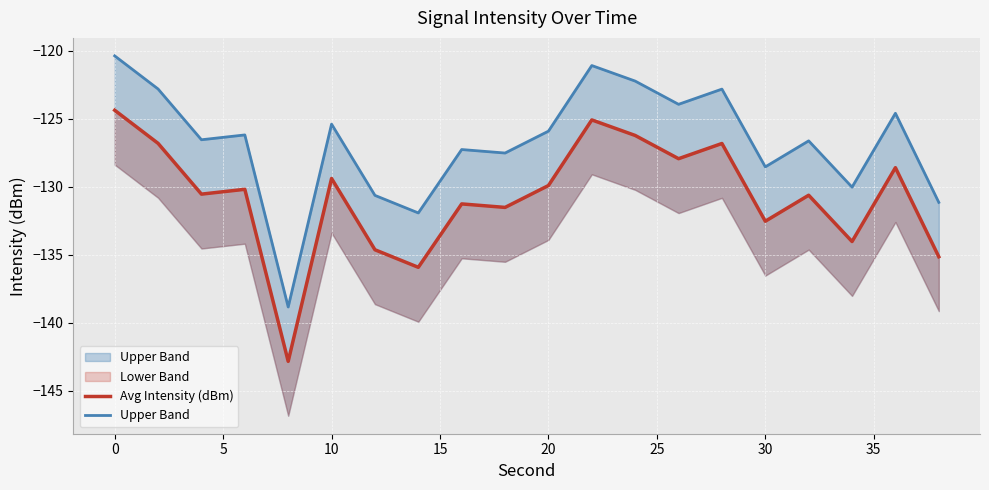

Reading right to left, list all the values displayed in this chart.

Avg Intensity (dBm): -135.2	-128.6	-134.0	-130.6	-132.5	-126.8	-127.9	-126.2	-125.1	-129.9	-131.5	-131.3	-135.9	-134.6	-129.4	-142.9	-130.2	-130.5	-126.8	-124.4
Upper Band: -131.2	-124.6	-130.0	-126.6	-128.5	-122.8	-123.9	-122.2	-121.1	-125.9	-127.5	-127.3	-131.9	-130.6	-125.4	-138.9	-126.2	-126.5	-122.8	-120.4